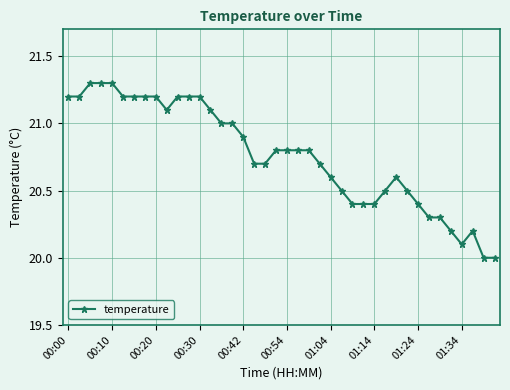

What is the maximum value shown in the chart?

21.3